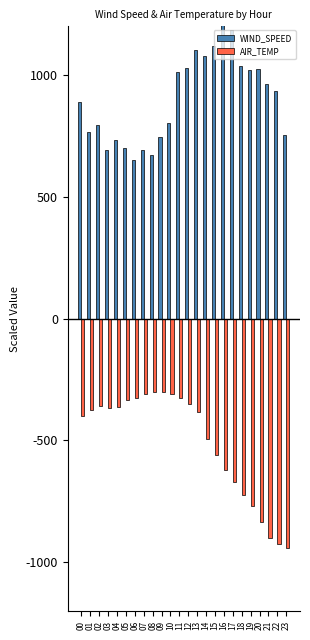

Reading left to right, what are all the values shown in this chart?

WIND_SPEED: 00=889.4	01=765.6	02=793.1	03=693.5	04=734.8	05=701.2	06=650.6	07=691.9	08=670.4	09=745.8	10=801.9	11=1011.5	12=1029.6	13=1104.4	14=1078.5	15=1119.8	16=1233.1	17=1185.8	18=1035.6	19=1021.9	20=1025.2	21=964.2	22=935.0	23=752.9
AIR_TEMP: 00=-401.5	01=-374.0	02=-357.5	03=-368.5	04=-363.0	05=-335.5	06=-324.5	07=-308.0	08=-302.5	09=-302.5	10=-308.0	11=-324.5	12=-352.0	13=-385.0	14=-495.0	15=-561.0	16=-621.5	17=-671.0	18=-726.0	19=-770.0	20=-836.0	21=-902.0	22=-924.0	23=-940.5